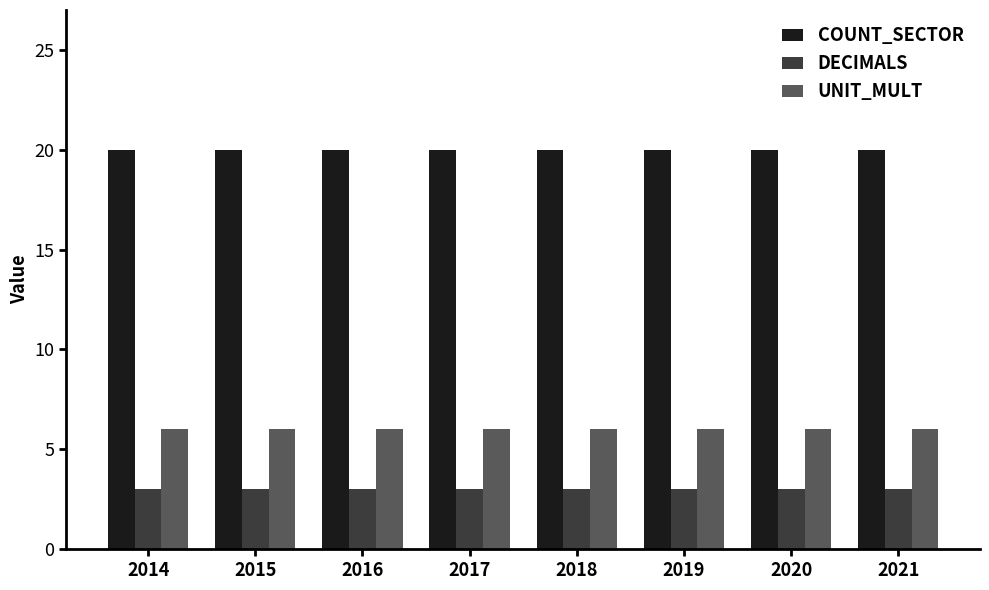

What is the maximum value for DECIMALS?

3